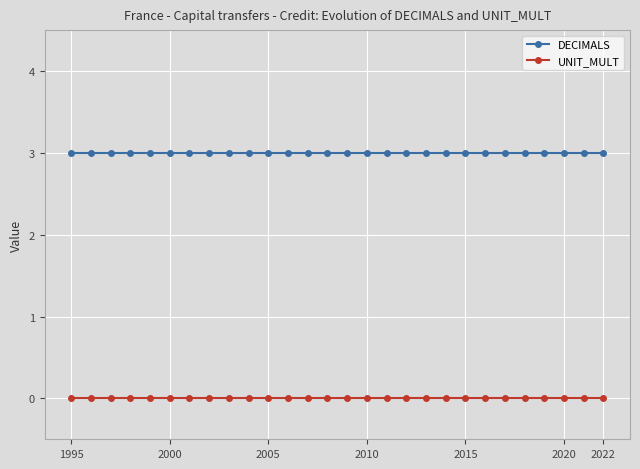

Which series has the largest total across all categories?

DECIMALS